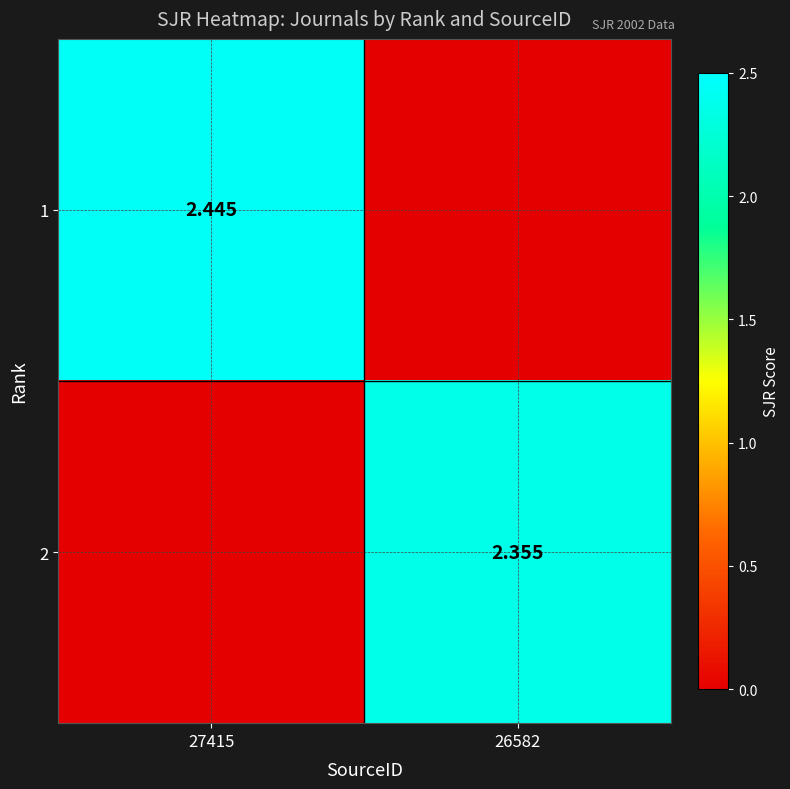

Is the value of 1 at 27415 greater than the value of 2 at 26582?

Yes